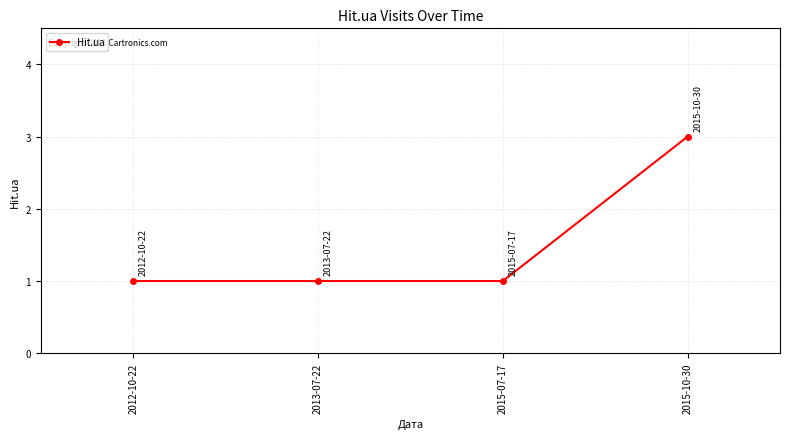

Does the chart display data point markers on the line(s)?

Yes